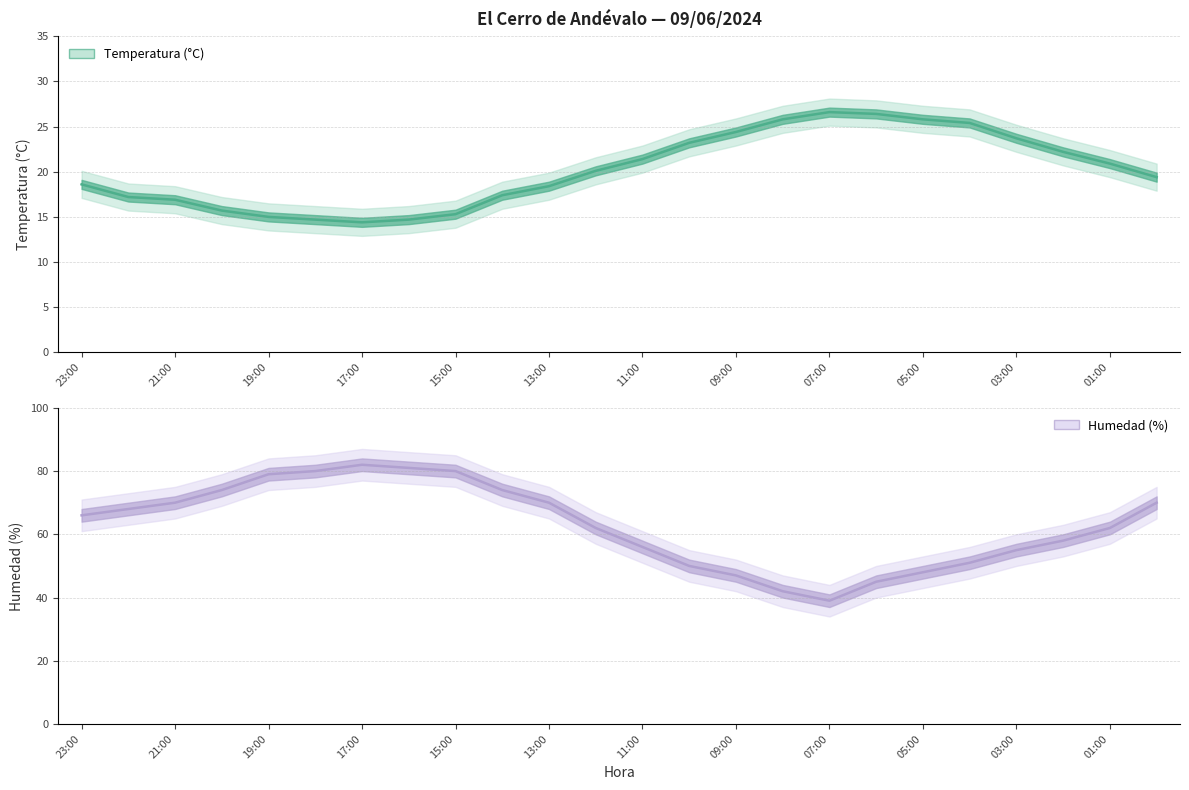

What is the maximum value for Temperatura (°C)?

26.6